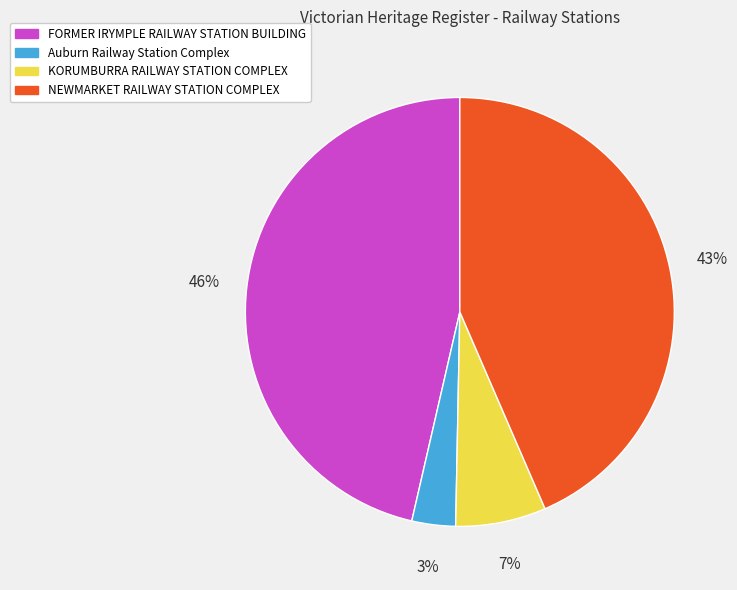

To the nearest percent, what is the difference between the largest and smallest slice percentages?

43%